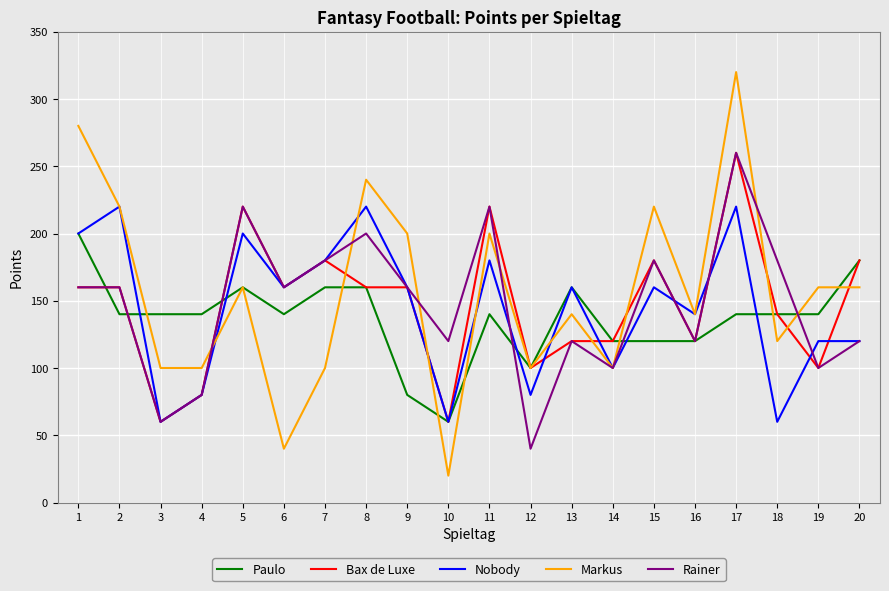

What is the spread (max minus min) of values at 1?

120